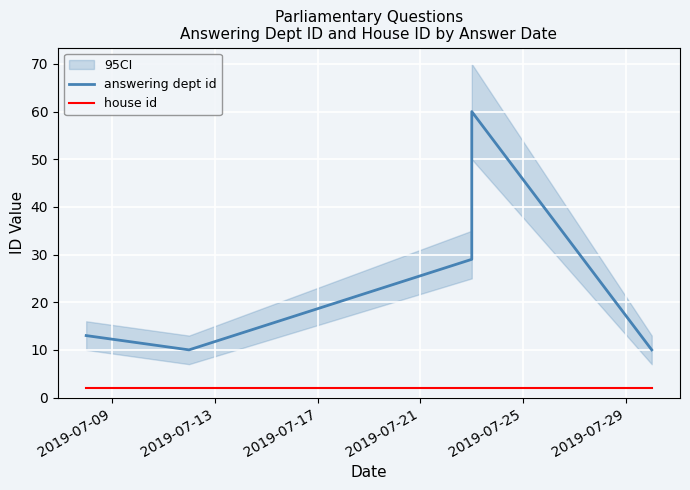

The answering dept id series shows 40 at 2019-07-17. True or false?

False